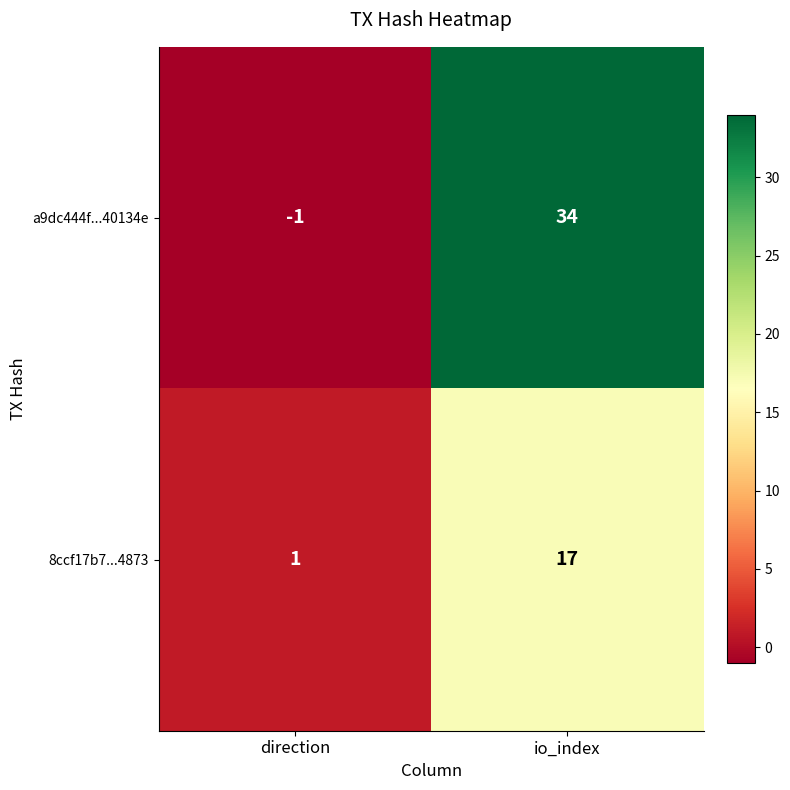

How many series are shown in this chart?

2